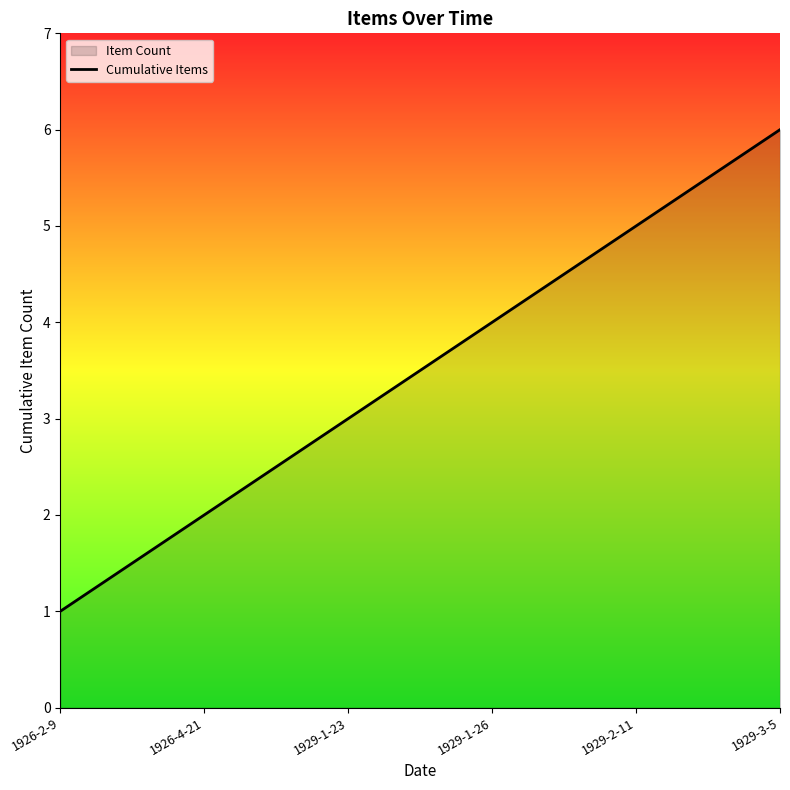

How many values are below 4?

3